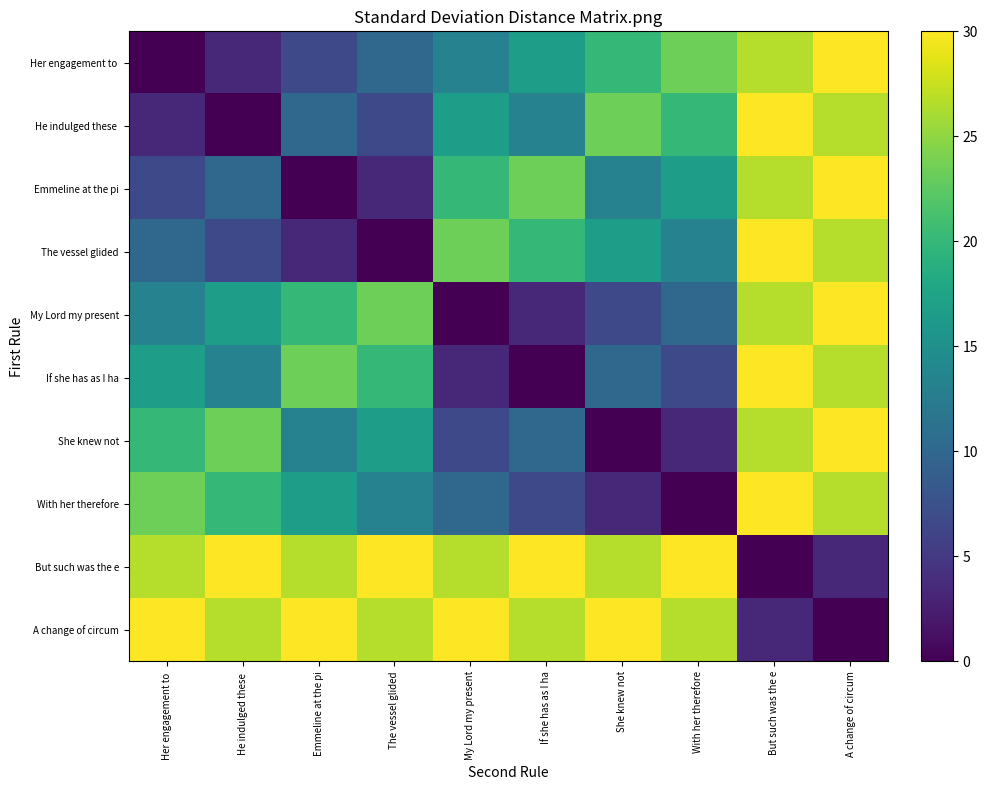

At how many categories does at least one series exceed 15?

10